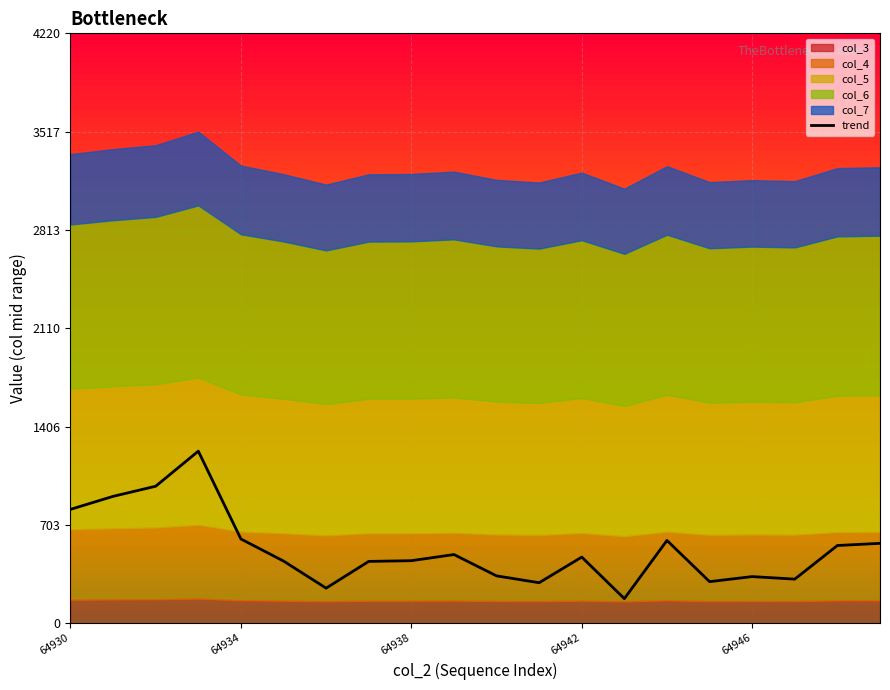

How many interior local valleys (lower than both neighbors) does the data have?

5